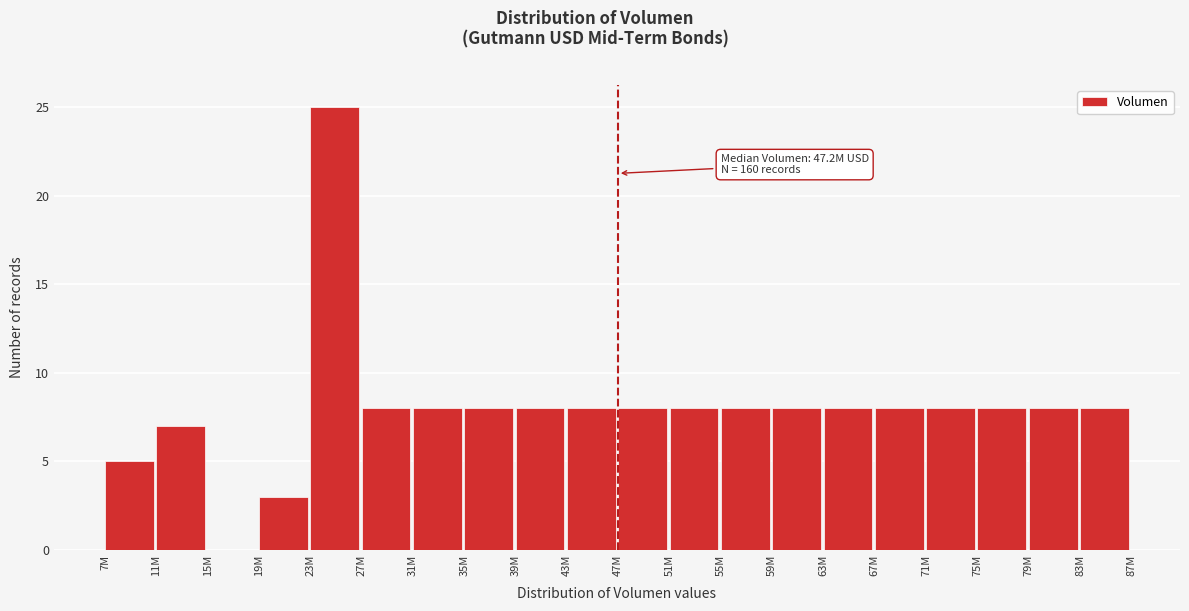

Reading left to right, list all the values displayed in this chart.

7M=5	11M=7	15M=0	19M=3	23M=25	27M=8	31M=8	35M=8	39M=8	43M=8	47M=8	51M=8	55M=8	59M=8	63M=8	67M=8	71M=8	75M=8	79M=8	83M=8